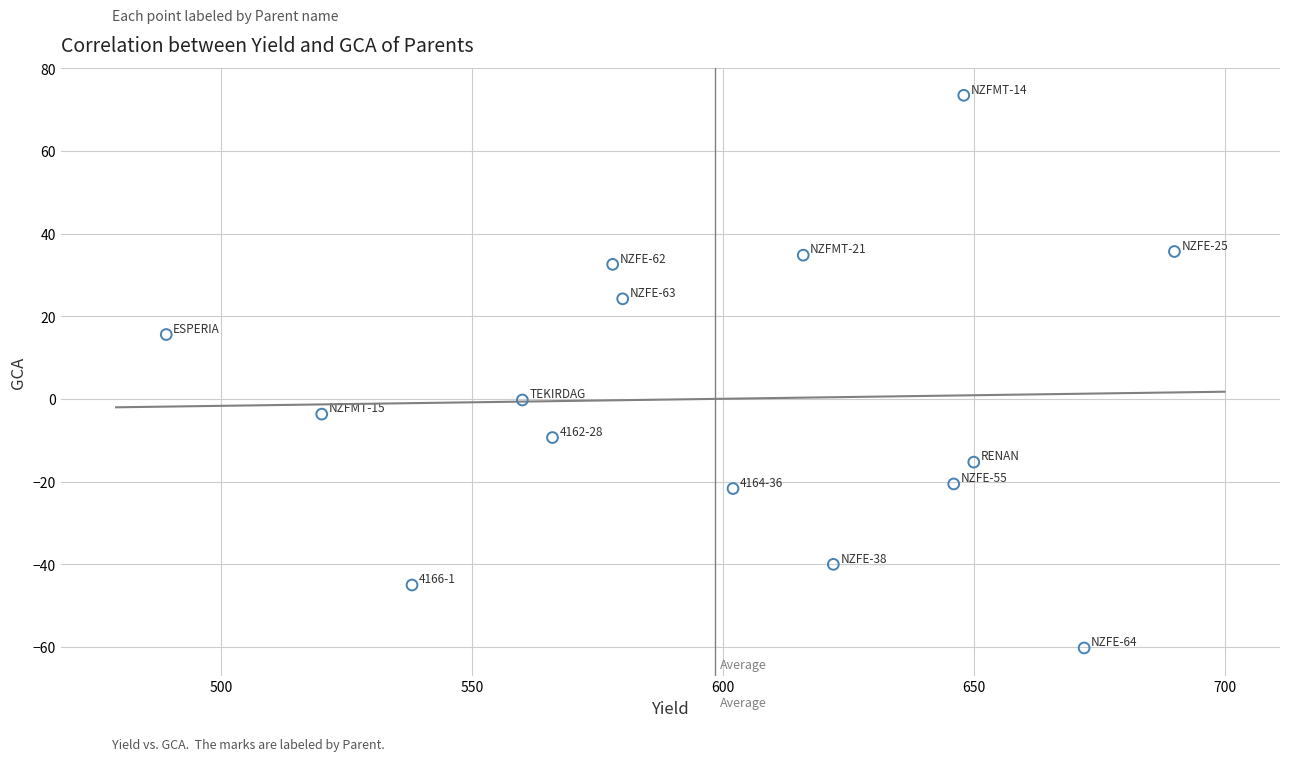

What is the range of Y values (max minus min)?

133.7